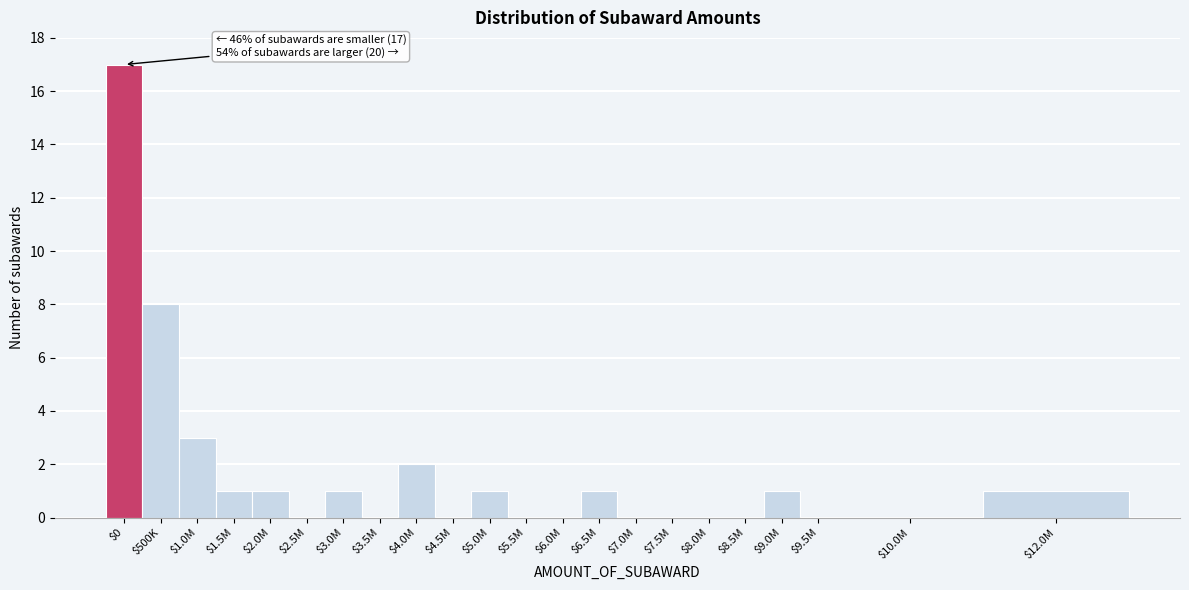

What is the maximum value shown in the chart?

17